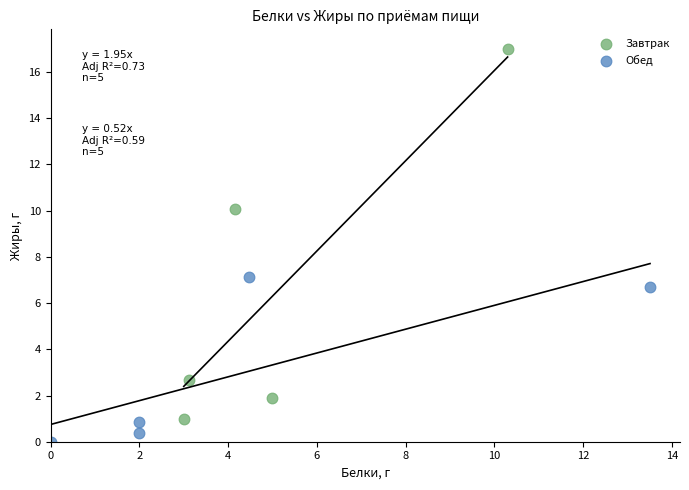

Which series contains the highest Y value?

Завтрак